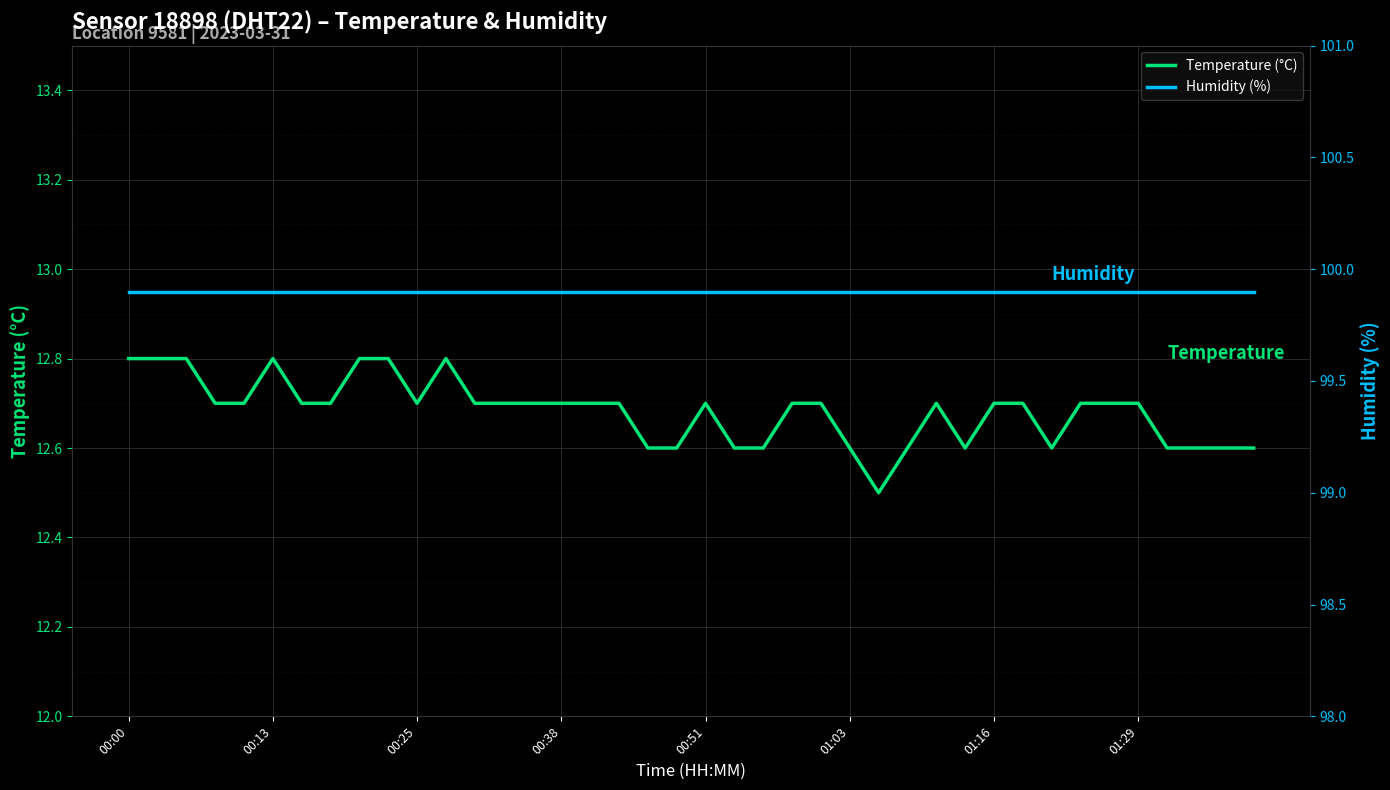

Reading left to right, list all the values displayed in this chart.

Temperature (°C): 12.8	12.8	12.8	12.7	12.7	12.8	12.7	12.7	12.8	12.8	12.7	12.8	12.7	12.7	12.7	12.7	12.7	12.7	12.6	12.6	12.7	12.6	12.6	12.7	12.7	12.6	12.5	12.6	12.7	12.6	12.7	12.7	12.6	12.7	12.7	12.7	12.6	12.6	12.6	12.6
Humidity (%): 99.9	99.9	99.9	99.9	99.9	99.9	99.9	99.9	99.9	99.9	99.9	99.9	99.9	99.9	99.9	99.9	99.9	99.9	99.9	99.9	99.9	99.9	99.9	99.9	99.9	99.9	99.9	99.9	99.9	99.9	99.9	99.9	99.9	99.9	99.9	99.9	99.9	99.9	99.9	99.9